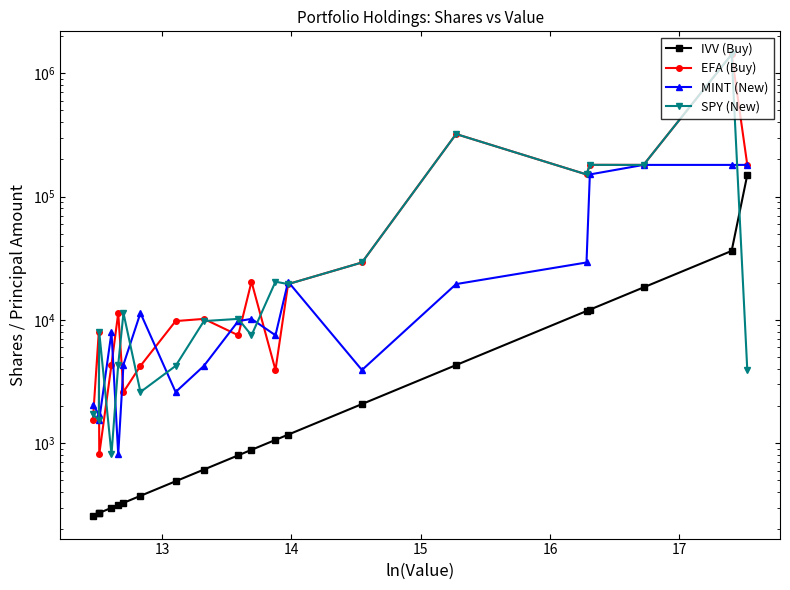

Reading left to right, extract all data points from this chart.

IVV (Buy): 259	271	272	299	315	328	374	491	611	797	883	1063	1172	2075	4297	11784	12094	18318	36210	149672
EFA (Buy): 1551	7929	812	4334	11364	2599	4231	9771	10178	7495	20386	3918	19490	29176	320931	150957	180584	180392	1419996	180584
MINT (New): 2057	1708	1551	7929	812	4334	11364	2599	4231	9771	10178	7495	20386	3918	19490	29176	150957	180392	180392	180392
SPY (New): 1708	1551	7929	812	4334	11364	2599	4231	9771	10178	7495	20386	19490	29176	320931	150957	180584	180392	1419996	3918